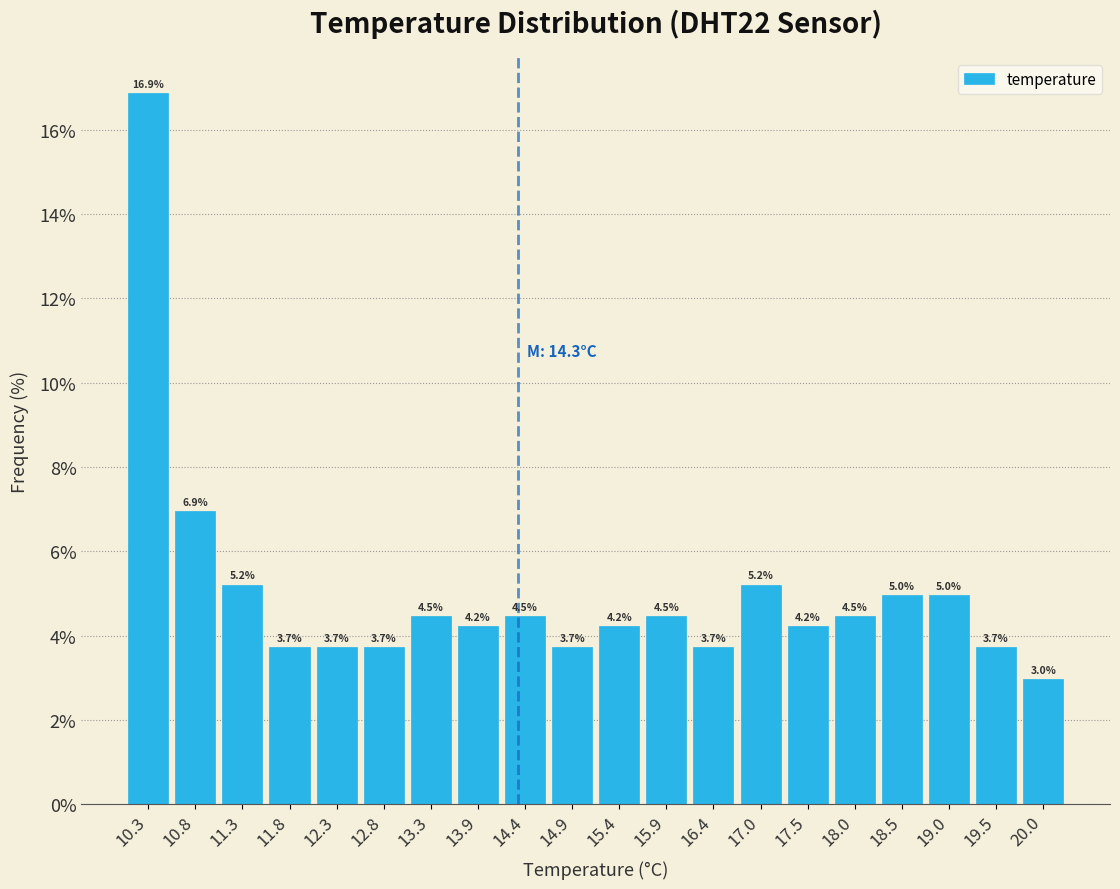

Reading left to right, transcribe this chart: for each bar, give the range it covers on the x-axis and its height. The bar edges are not printed on the chart, so give them approximately, as read against the axis.

10.0 to 10.5: 16.9
10.5 to 11.0: 6.9
11.0 to 11.5: 5.2
11.5 to 12.1: 3.7
12.1 to 12.6: 3.7
12.6 to 13.1: 3.7
13.1 to 13.6: 4.5
13.6 to 14.1: 4.2
14.1 to 14.6: 4.5
14.6 to 15.2: 3.7
15.2 to 15.7: 4.2
15.7 to 16.2: 4.5
16.2 to 16.7: 3.7
16.7 to 17.2: 5.2
17.2 to 17.7: 4.2
17.7 to 18.2: 4.5
18.2 to 18.8: 5.0
18.8 to 19.3: 5.0
19.3 to 19.8: 3.7
19.8 to 20.3: 3.0